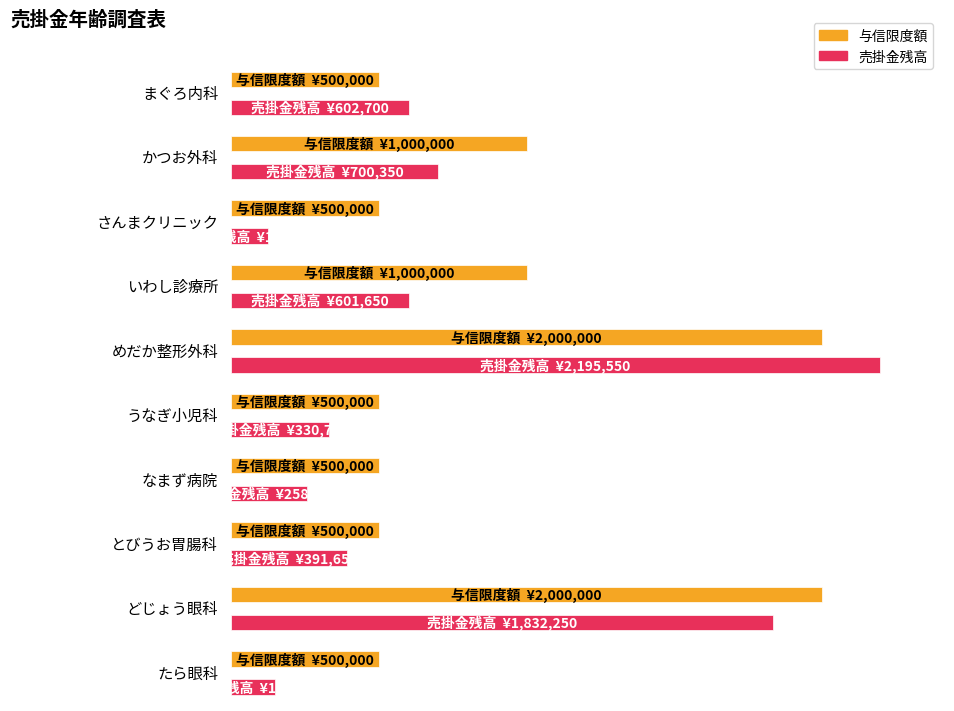

True or false: 売掛金残高 has a value of 258300 at なまず病院.

True